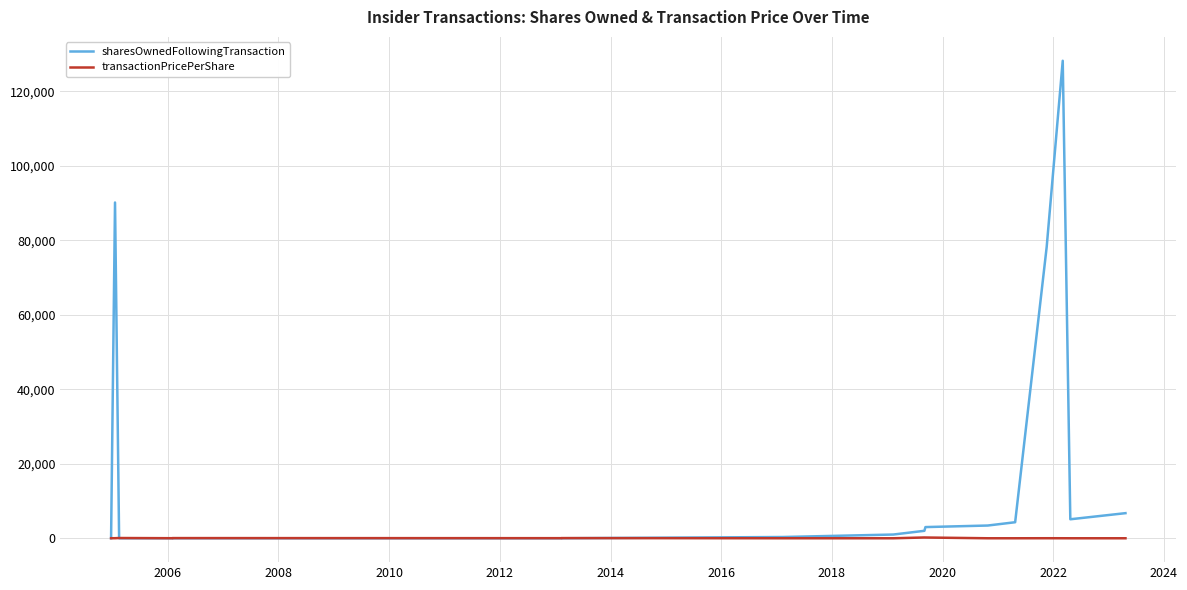

How many lines are shown in the chart?

2